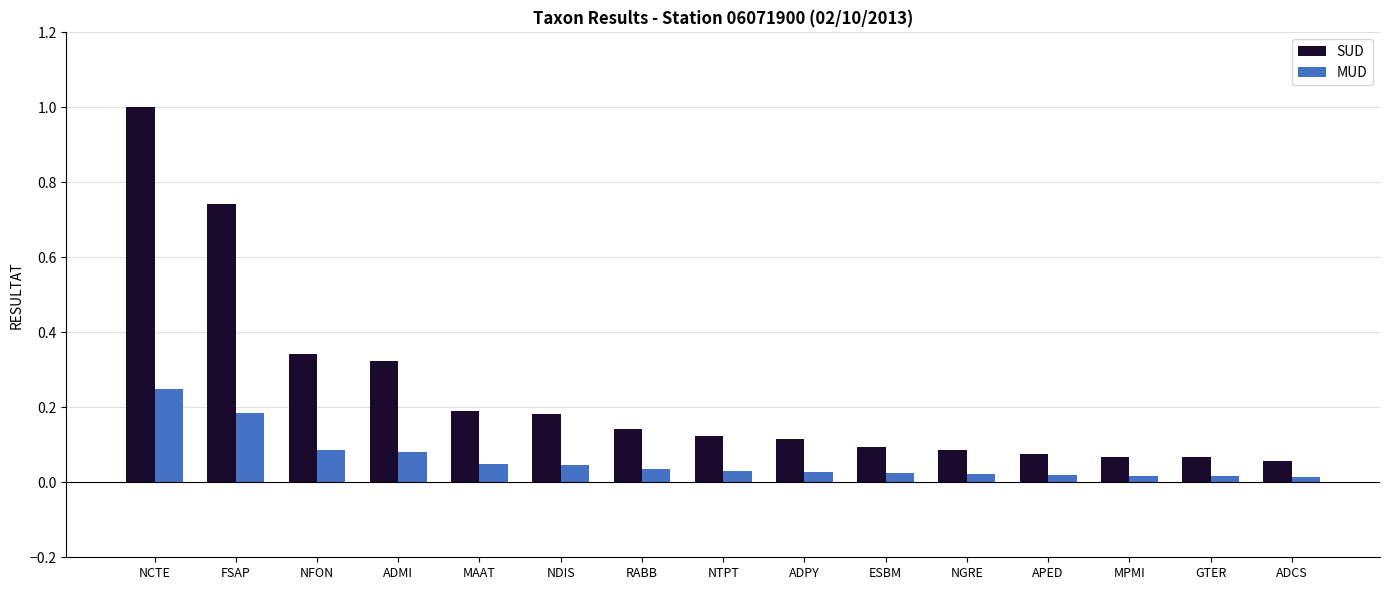

Is the value of SUD at GTER greater than the value of MUD at NFON?

No